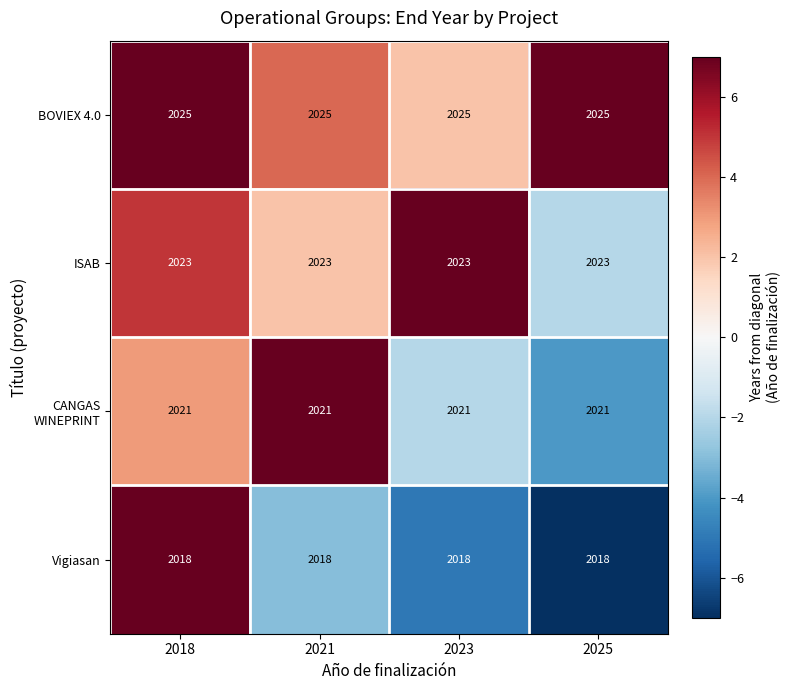

What value does the BOVIEX 4.0 series have at 2025?

2025